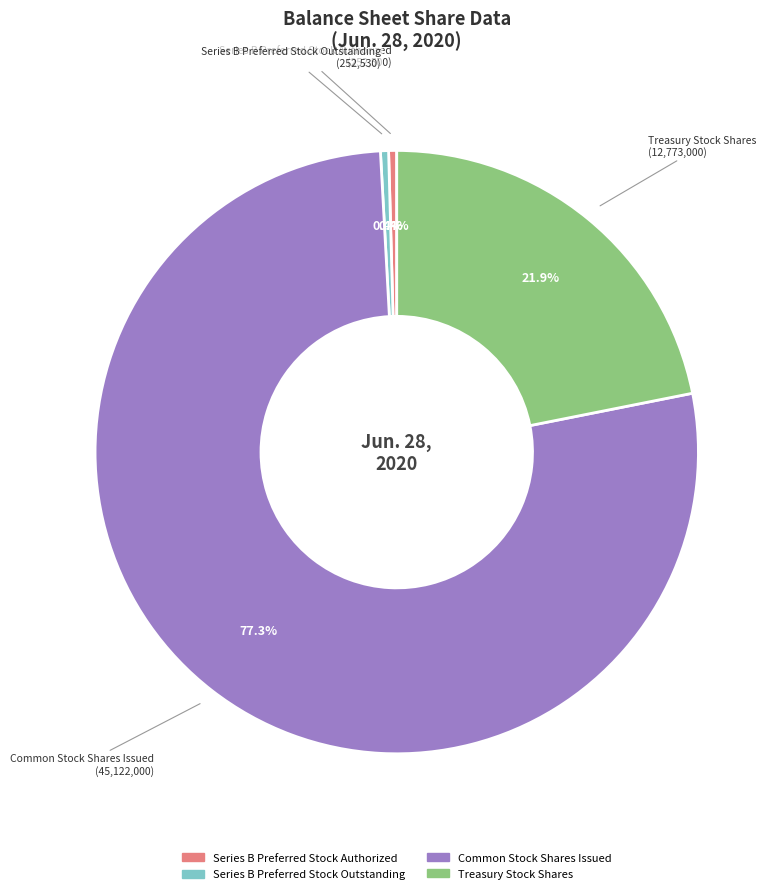

Is Treasury Stock Shares the majority of the pie?

No